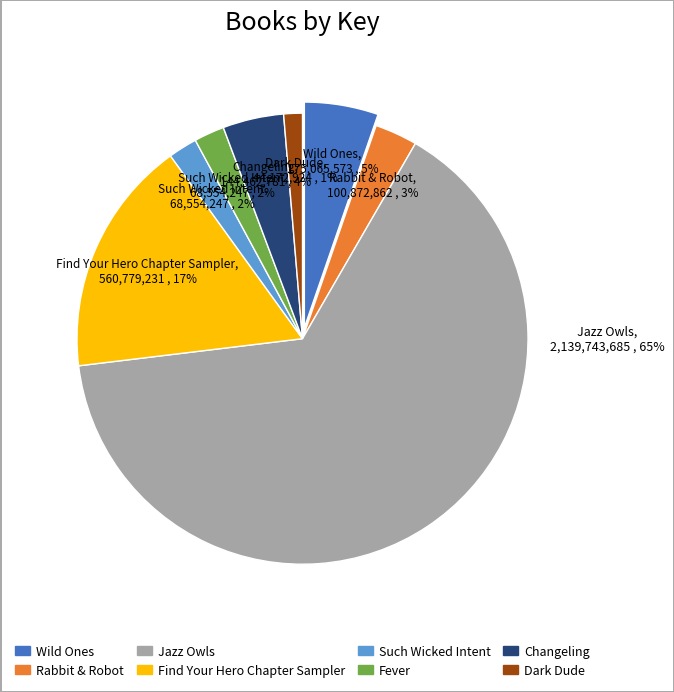

True or false: Wild Ones accounts for 1% of the total.

False